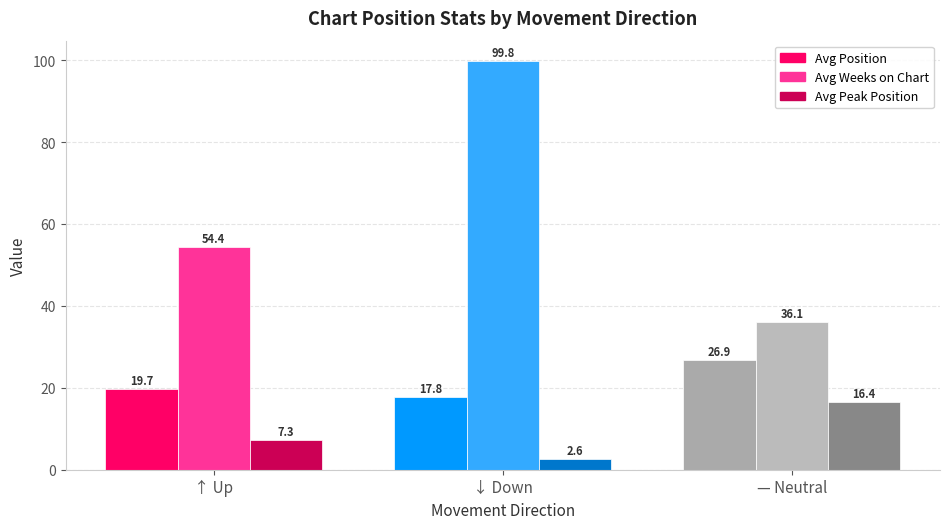

Which series has the largest range (max minus min)?

Avg Weeks on Chart